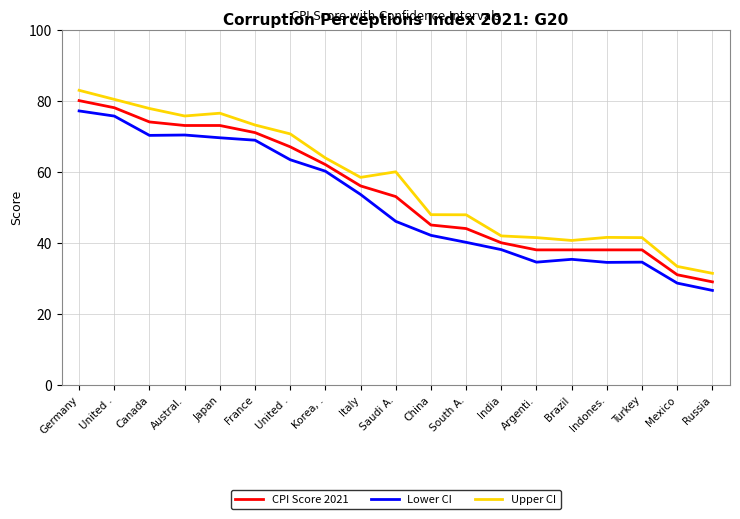

How many lines are shown in the chart?

3